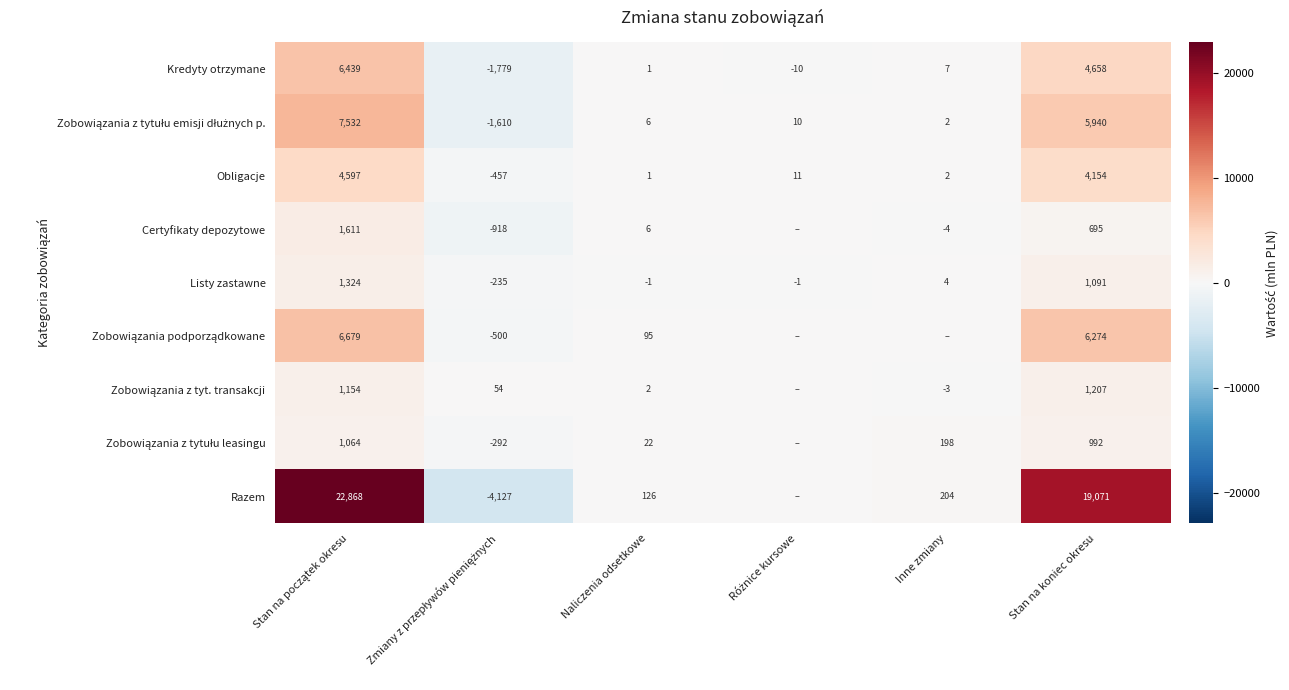

At how many categories does at least one series exceed 14743?

2